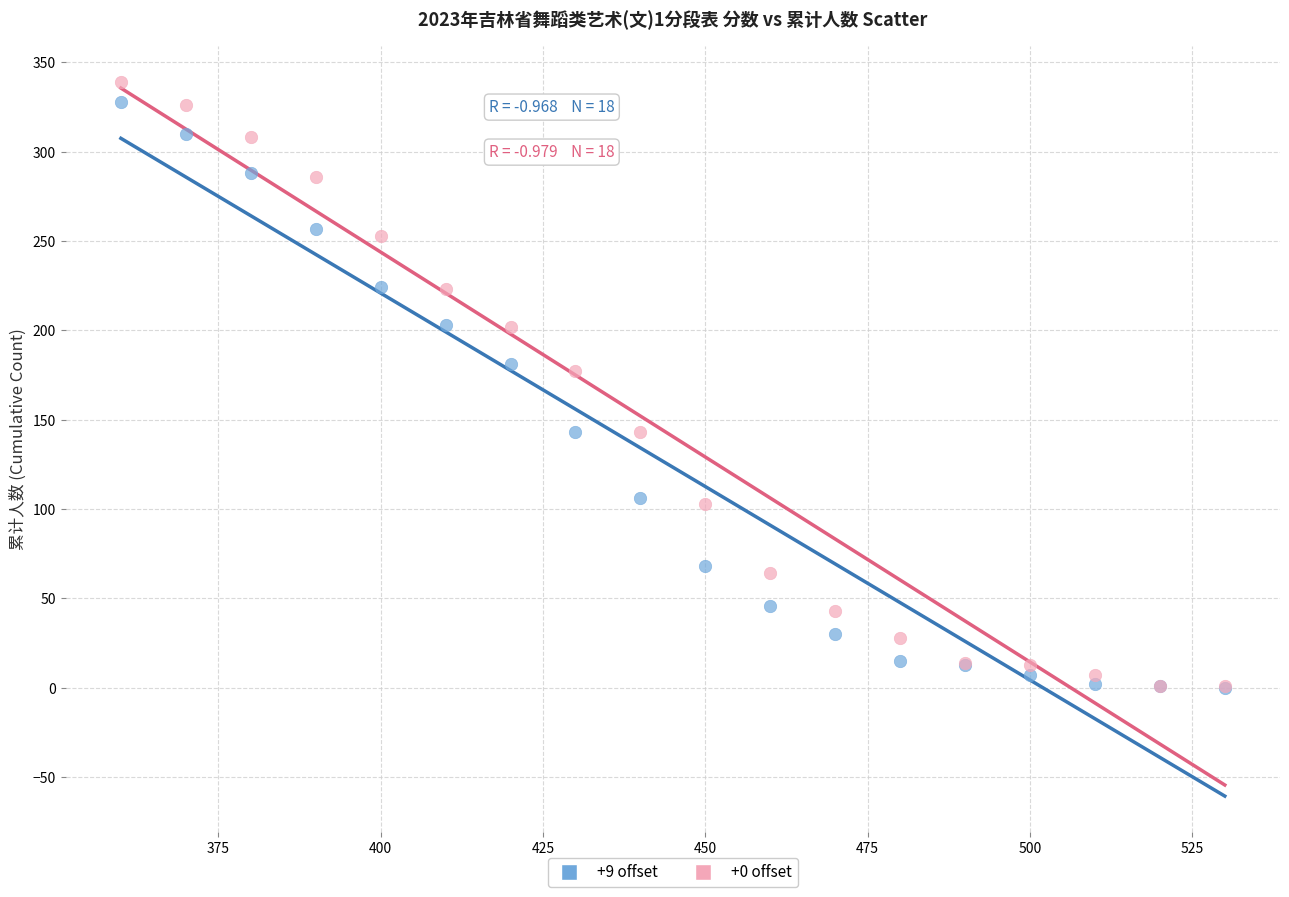

What are all the series names shown in the legend?

+9 offset, +0 offset